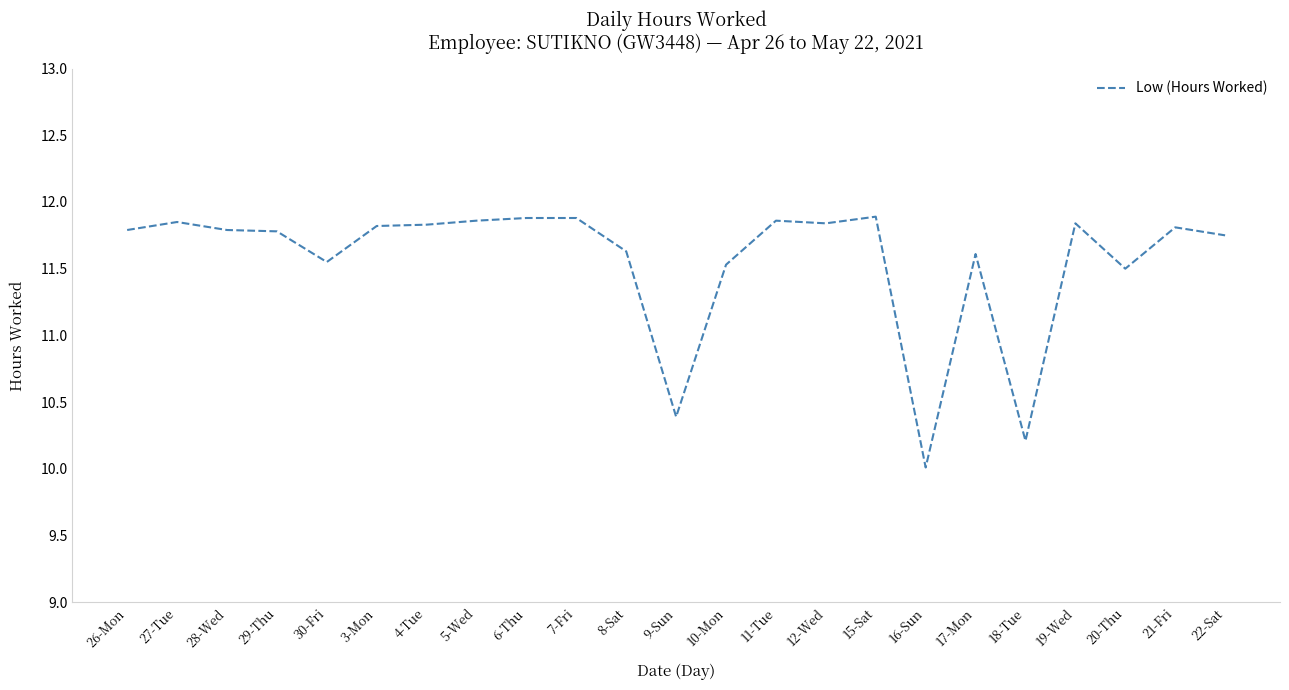

What position from the right is 9-Sun?

12